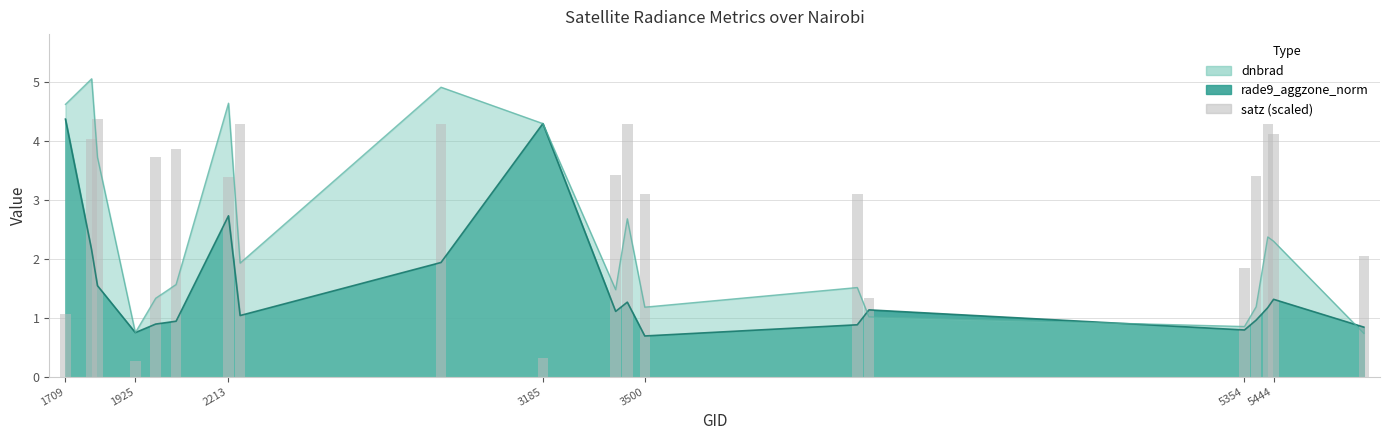

Reading left to right, what are all the values shown in this chart?

1.1	4.0	4.4	0.3	3.7	3.9	3.4	4.3	4.3	0.3	3.4	4.3	3.1	3.1	1.3	1.8	3.4	4.3	4.1	2.0